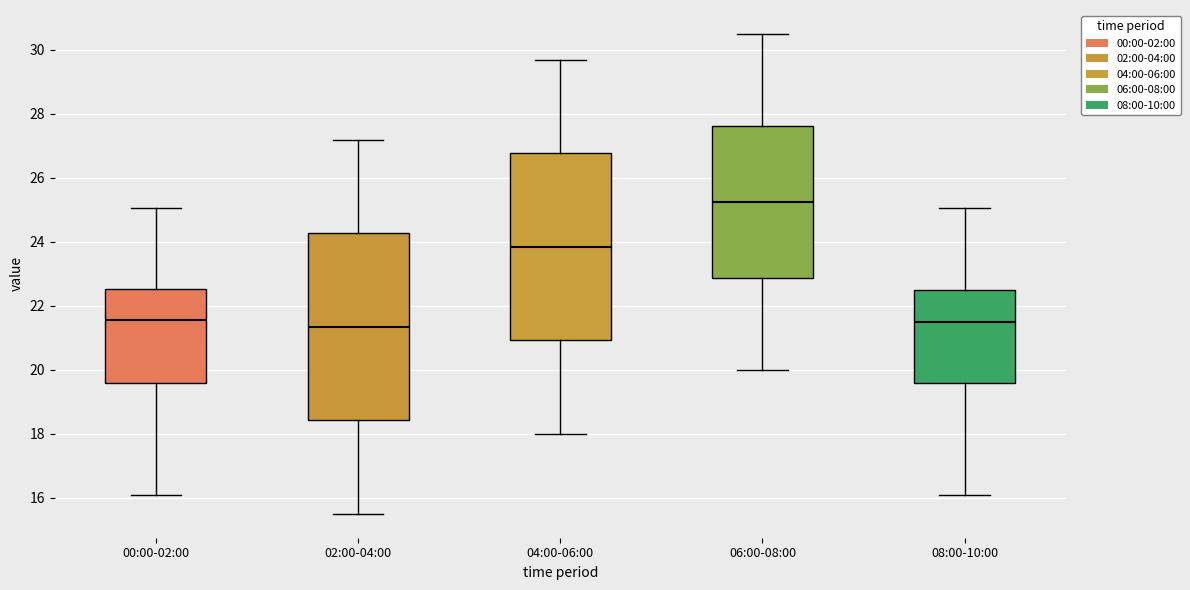

Reading left to right, read every box against the y-axis: the position of its median line, the range the box covers, and the ends of its whiskers. The values are not printed on the chart, so give them approximately, as read against the axis.

00:00-02:00: median 21.6, box 19.6 to 22.6, whiskers 16.2 to 25.0
02:00-04:00: median 21.4, box 18.4 to 24.2, whiskers 15.6 to 27.2
04:00-06:00: median 23.8, box 21.0 to 26.8, whiskers 18.0 to 29.8
06:00-08:00: median 25.2, box 22.8 to 27.6, whiskers 20.0 to 30.6
08:00-10:00: median 21.6, box 19.6 to 22.6, whiskers 16.2 to 25.0